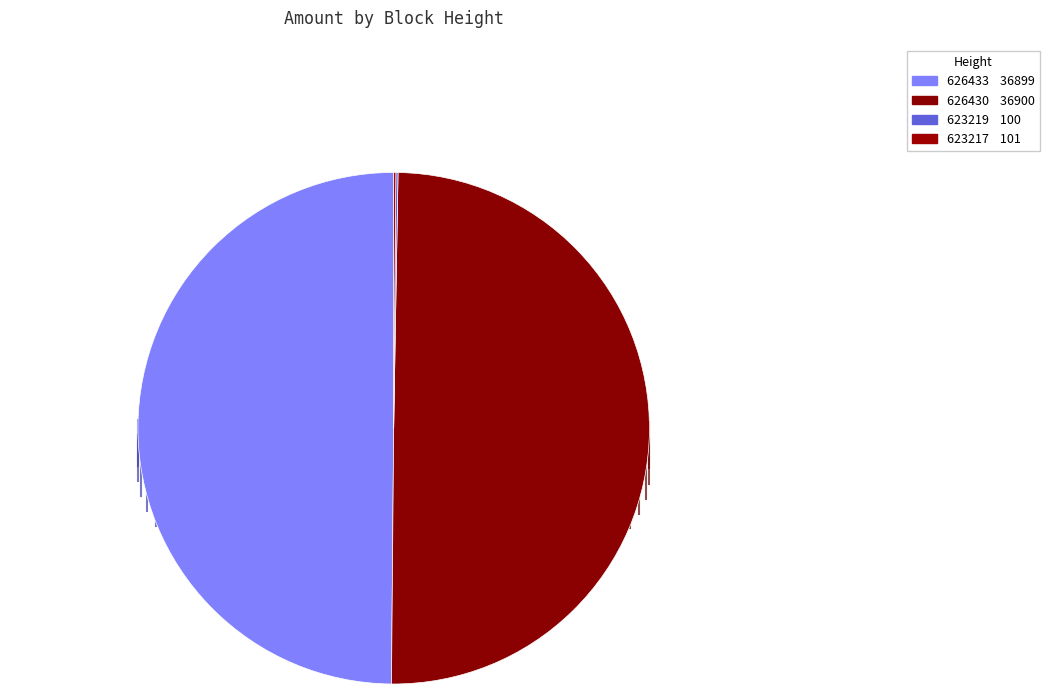

Rank the categories by value from lowest to highest.

623219, 623217, 626433, 626430